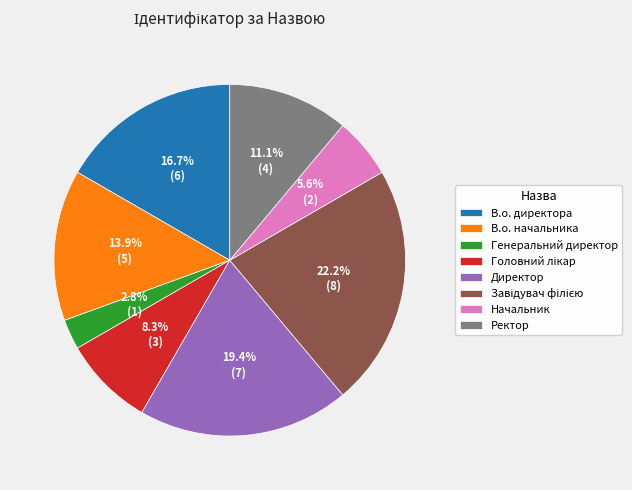

Which slice is the smallest?

Генеральний директор